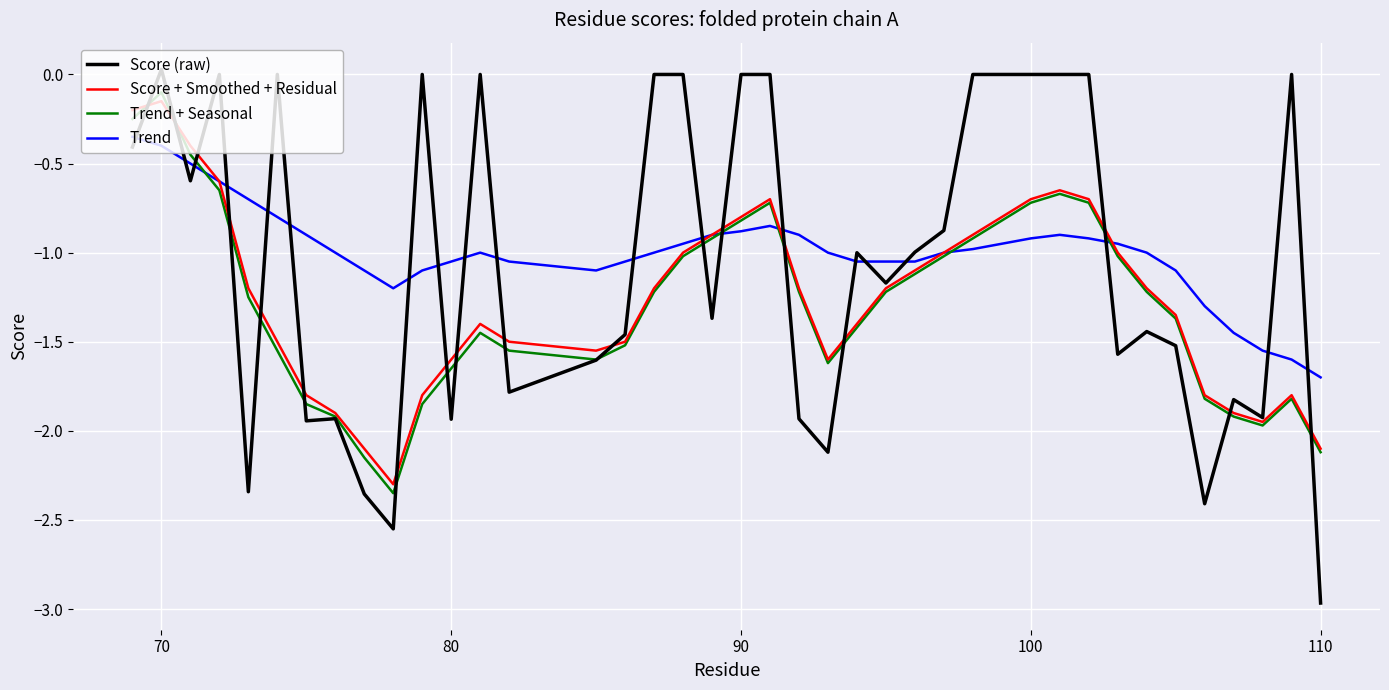

How many lines are shown in the chart?

4